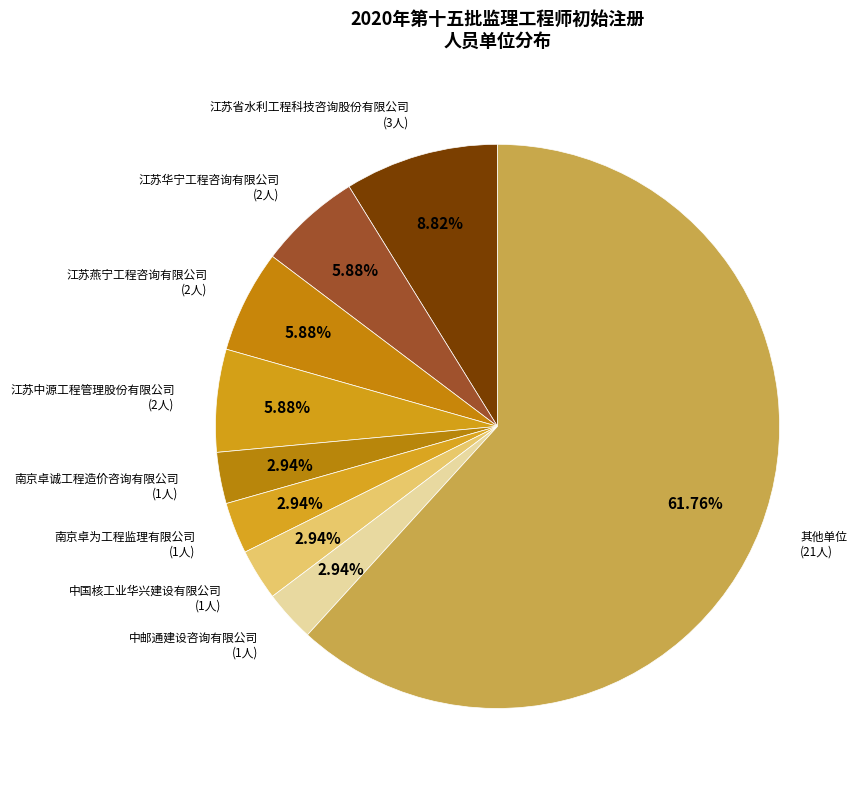

What is the ratio of the value at 中邮通建设咨询有限公司 to the value at 南京卓为工程监理有限公司?

1.0